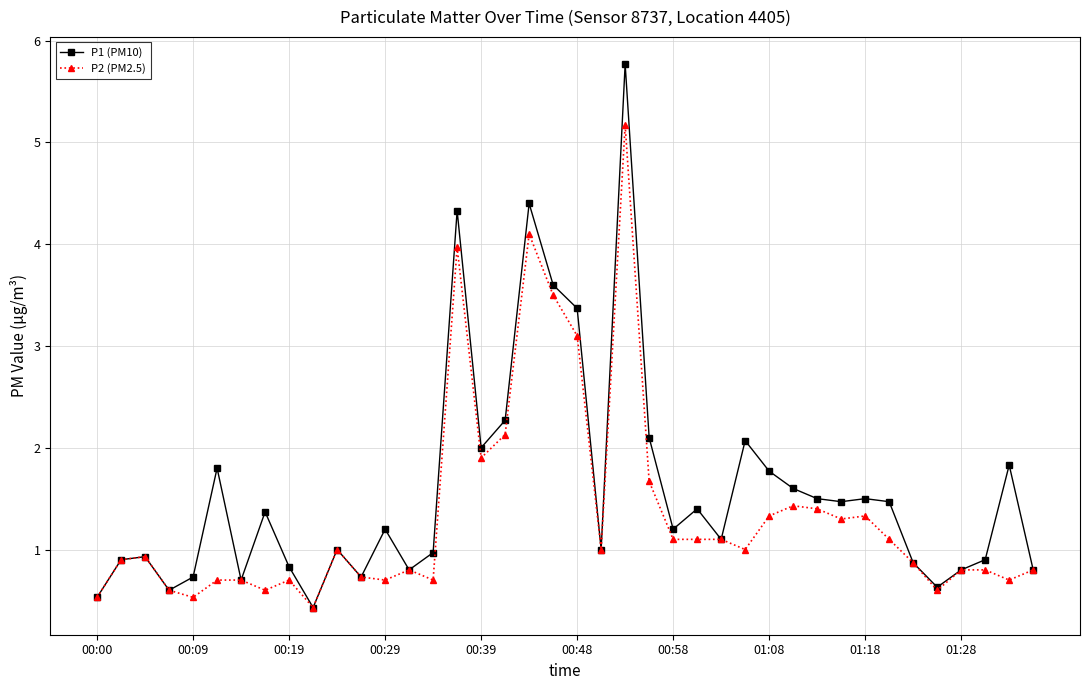

What is the lowest value of the P1 (PM10) series?

0.4